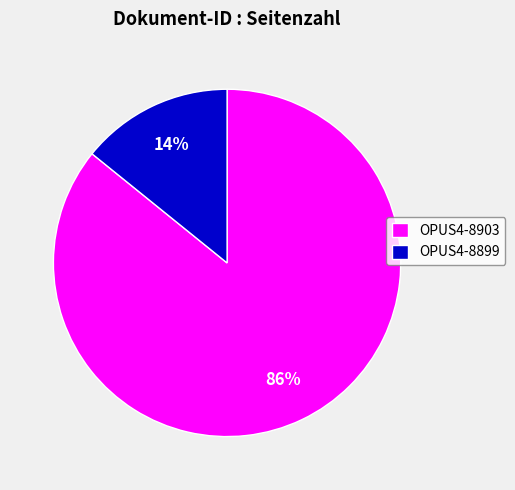

Count the number of slices in the pie.

2